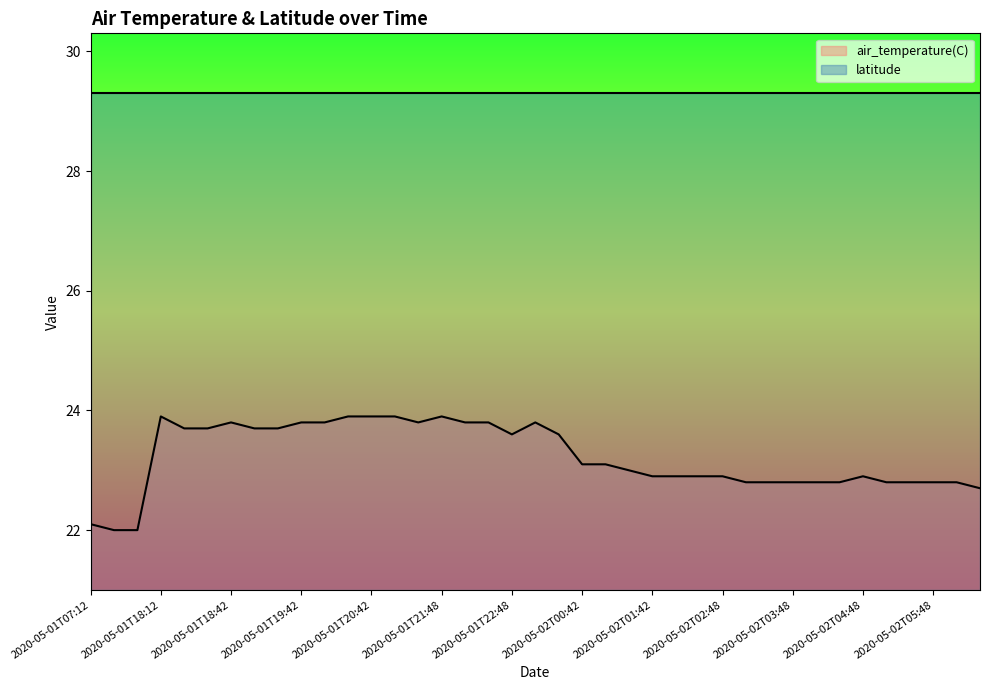

Where is the first local maximum?

2020-05-01T18:12